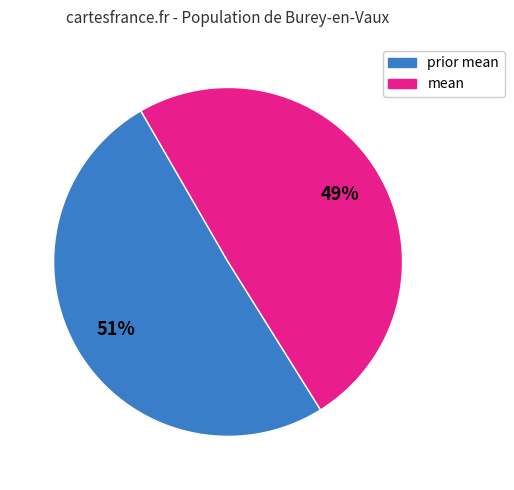

What is the ratio of the value at mean to the value at prior mean?

1.0